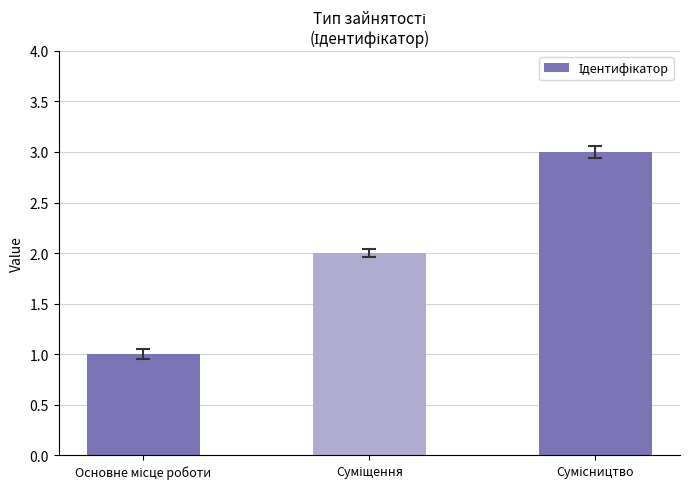

What is the sum of all values?

6